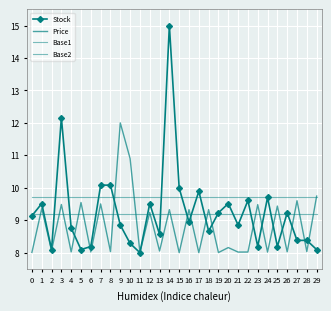

What are all the series names shown in the legend?

Stock, Price, Base1, Base2